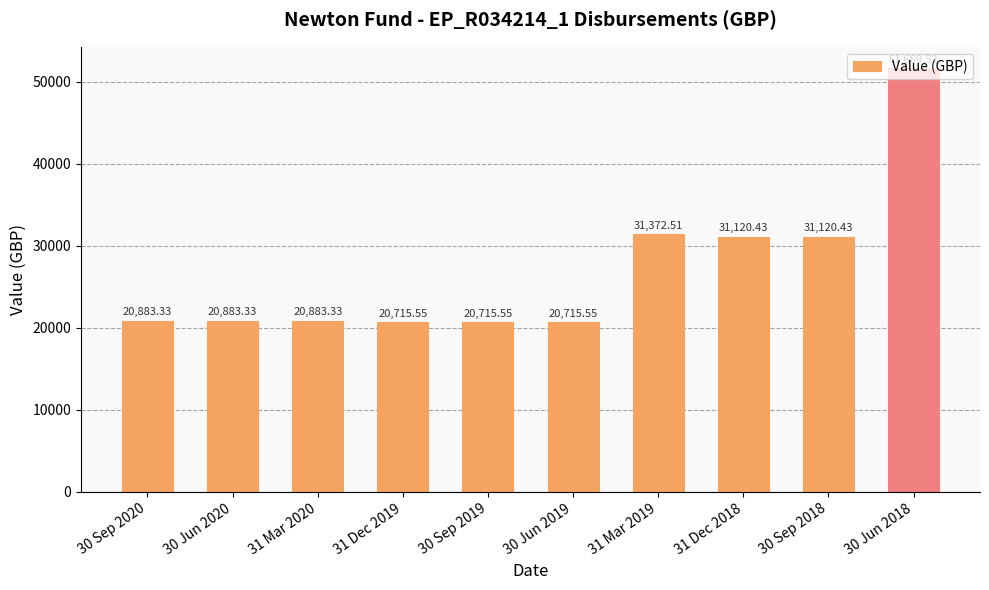

The chart shows a value of 20715.5 at 30 Sep 2019. True or false?

True